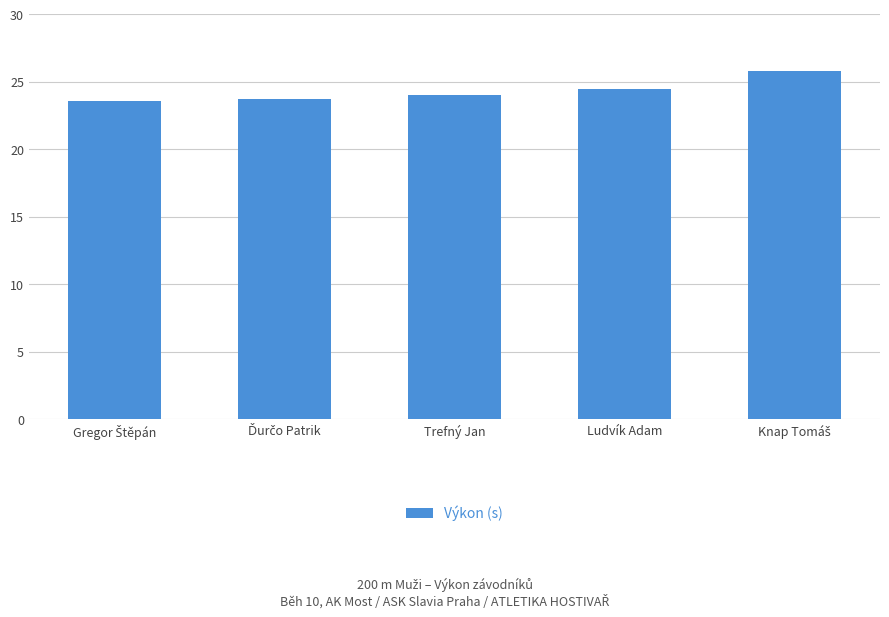

What is the label of the 4th bar from the left?

Ludvík Adam